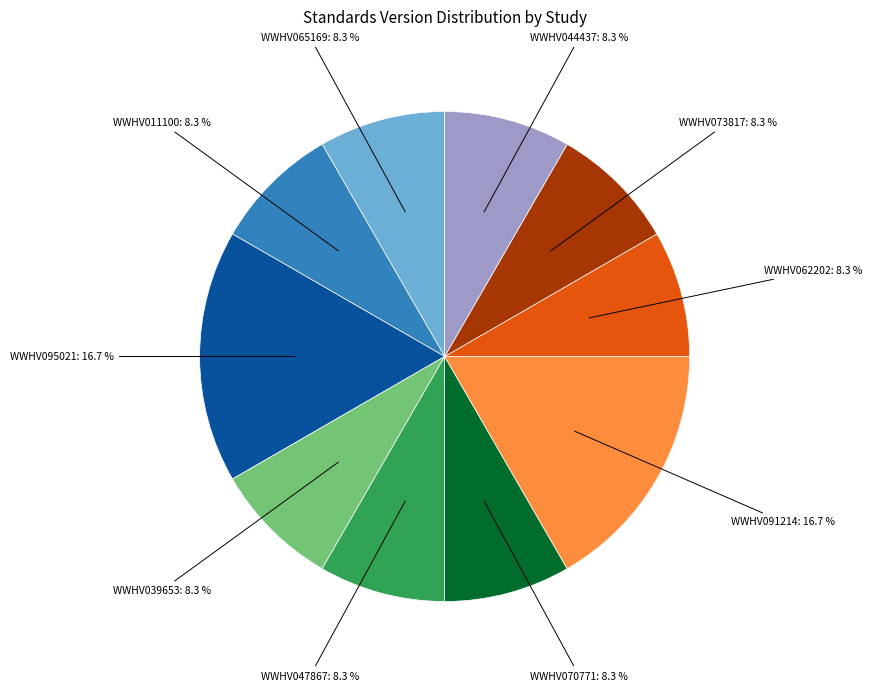

What percentage is the WWHV062202 slice, to the nearest percent?

8%